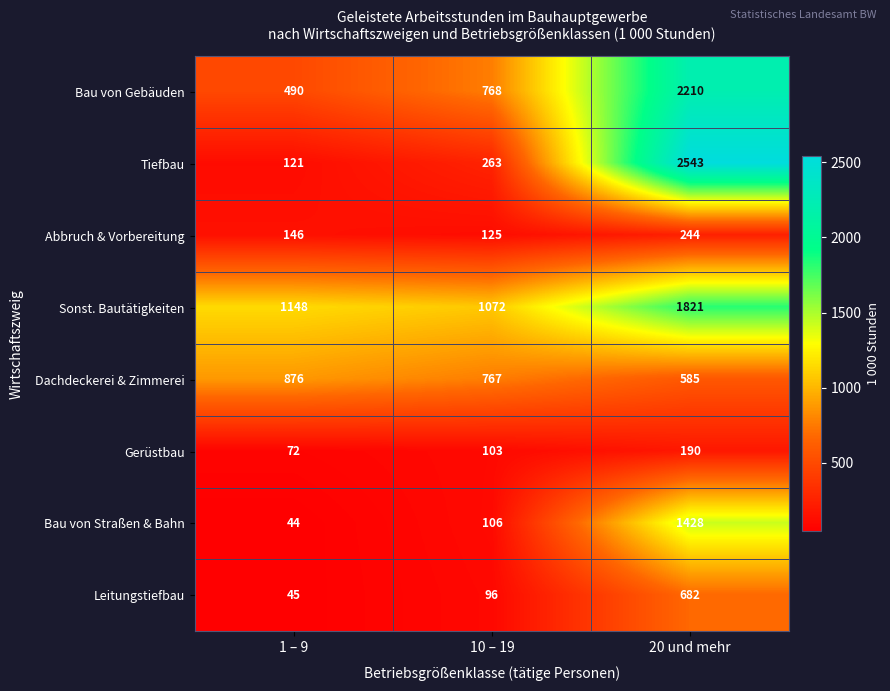

Which series has the largest range (max minus min)?

Tiefbau